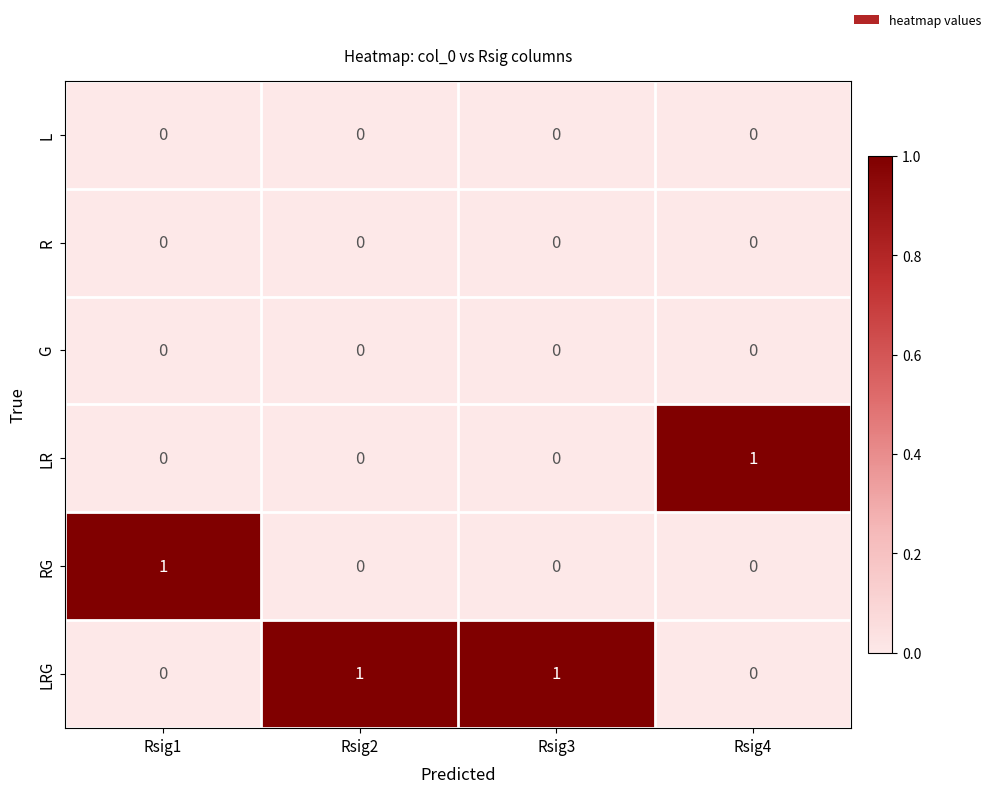

Is it true that G equals 0 at Rsig2?

True